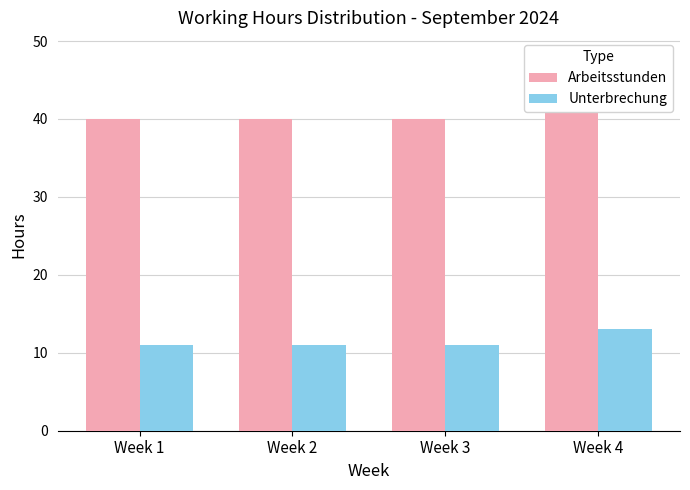

At which label is Arbeitsstunden closest to 44?

Week 1